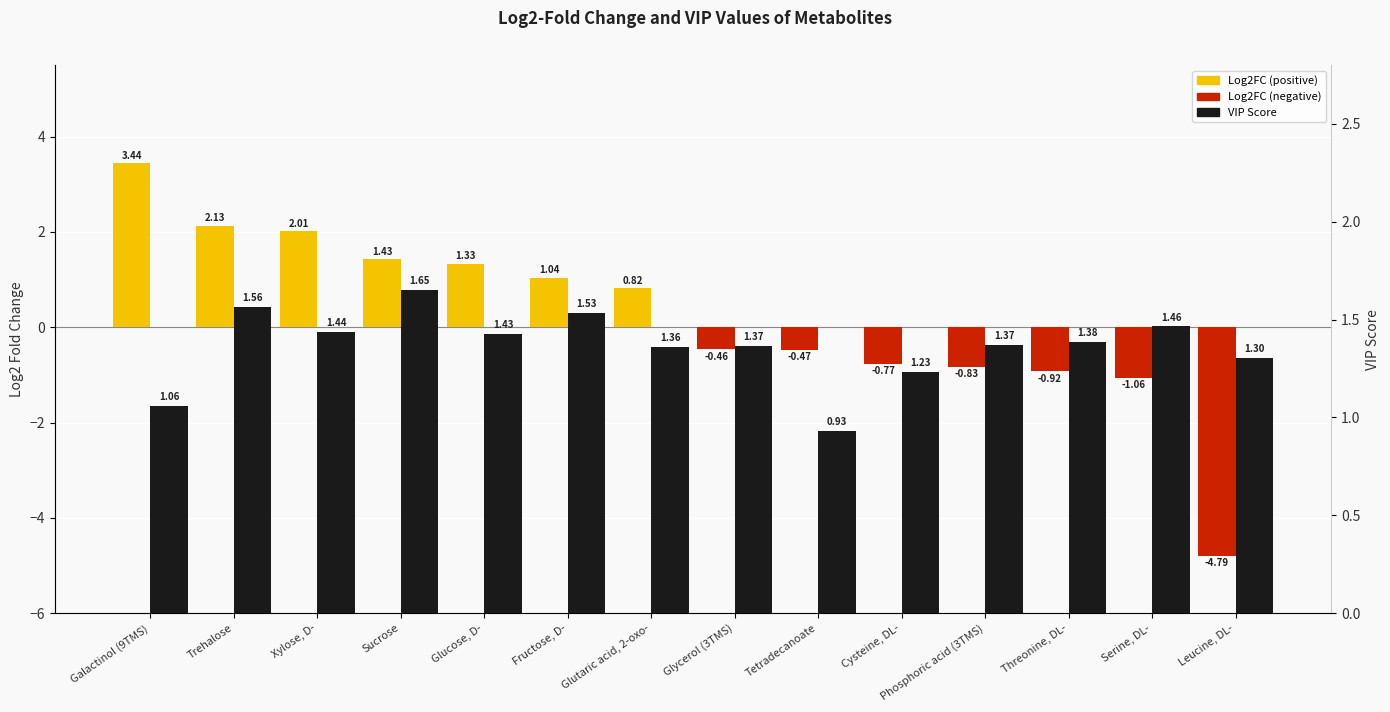

What is the value of the VIP bar at the 6th from the left?

1.5